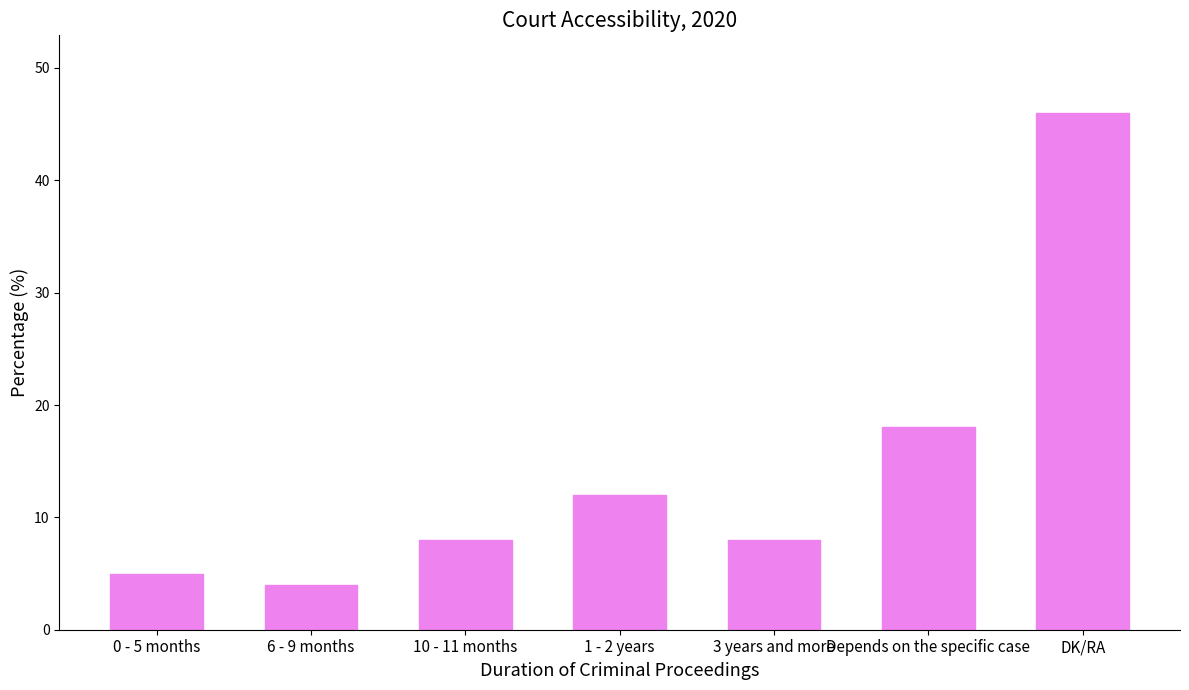

What is the maximum value shown in the chart?

46